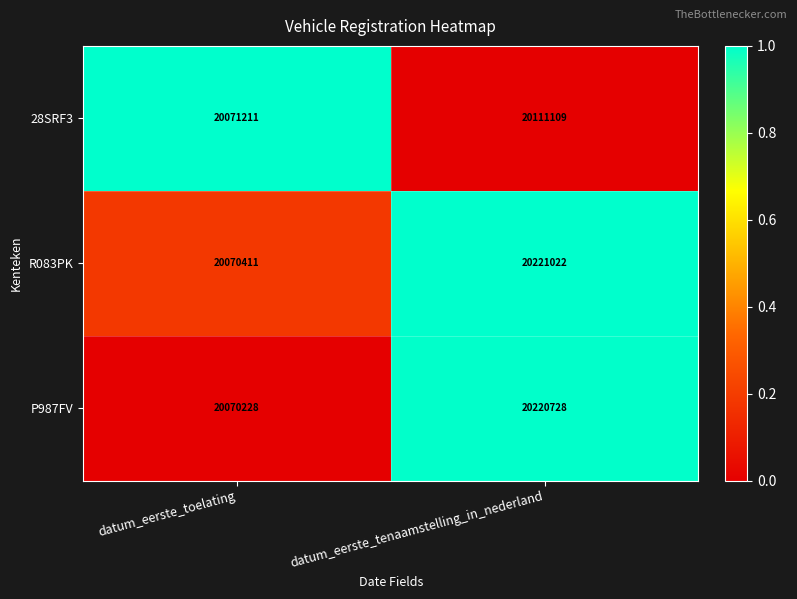

What is the difference between the maximum and minimum values in the R083PK series?

150611